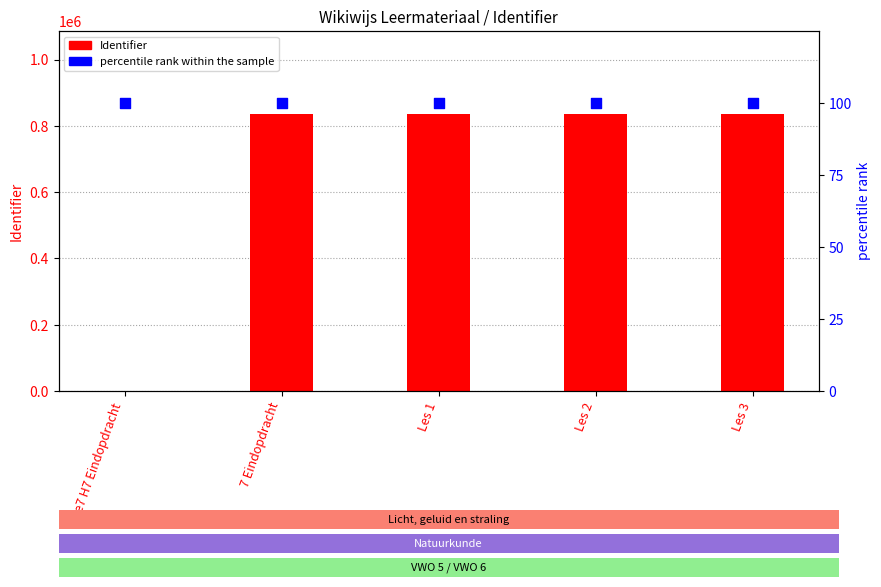

Which series has the largest total across all categories?

Identifier